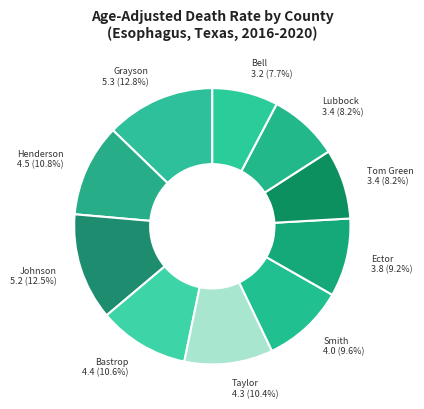

Rank the categories by value from highest to lowest.

Grayson County, Johnson County, Henderson County, Bastrop County, Taylor County, Smith County, Ector County, Tom Green County, Lubbock County, Bell County